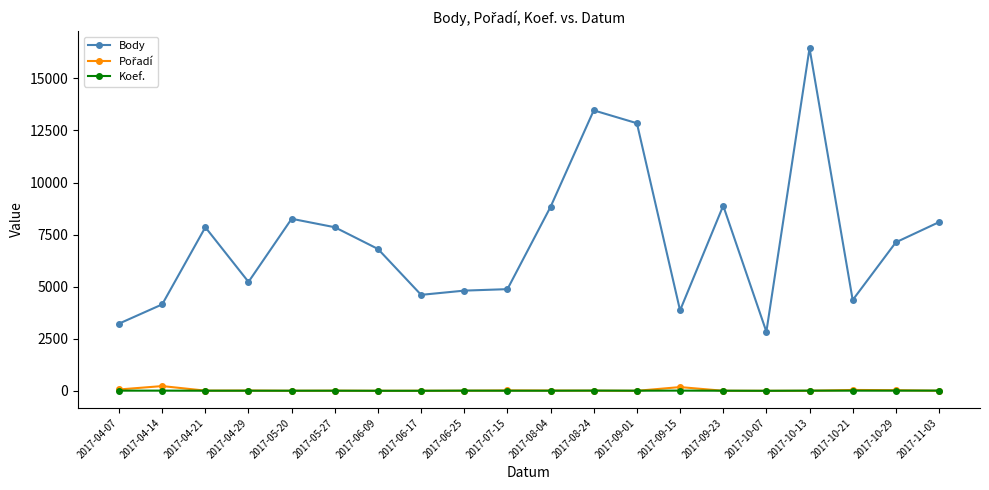

What is the minimum value for Koef.?

3